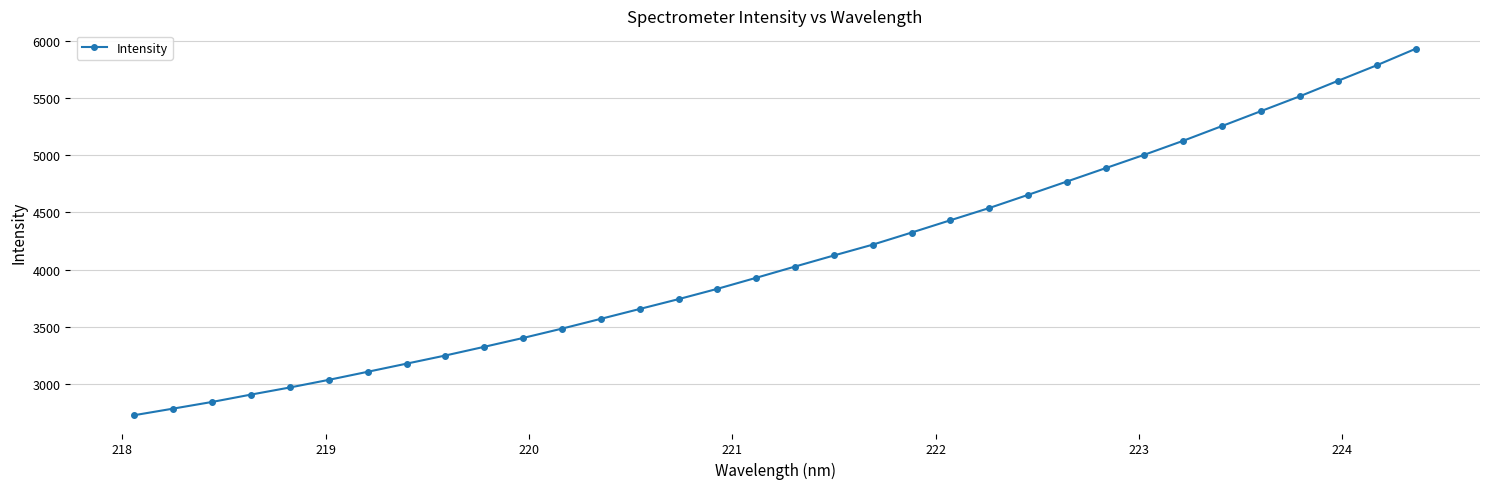

What is the maximum value shown in the chart?

5931.4